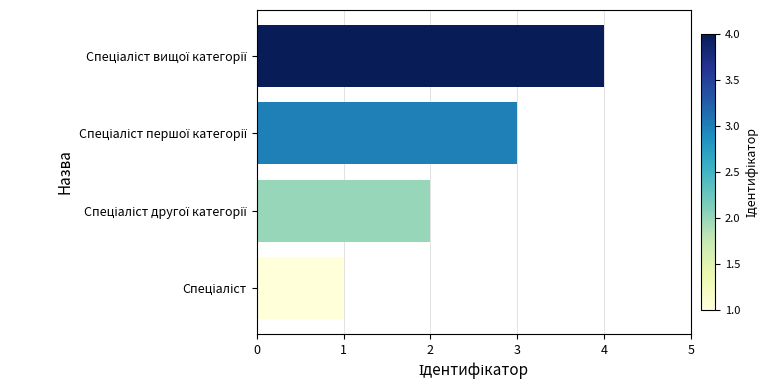

What is the sum of all values?

10